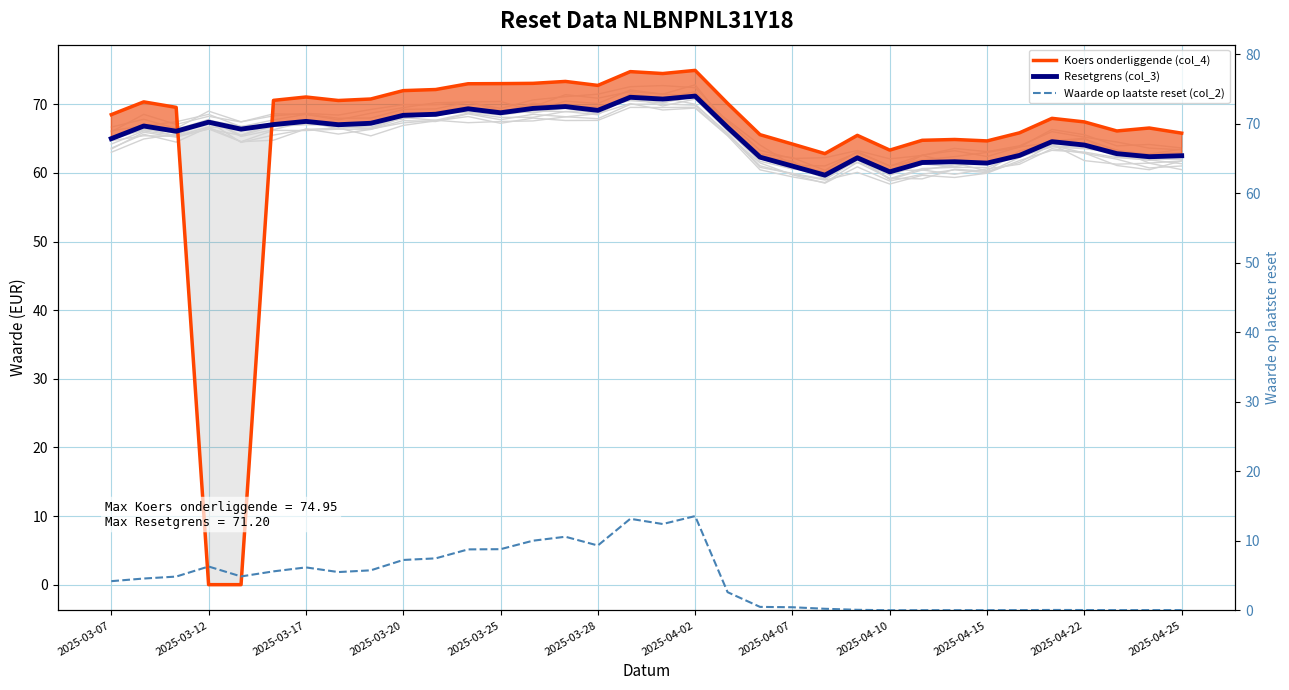

Is the value of Koers onderliggende (col_4) at 21 greater than the value of Waarde op laatste reset (col_2) at 28?

Yes